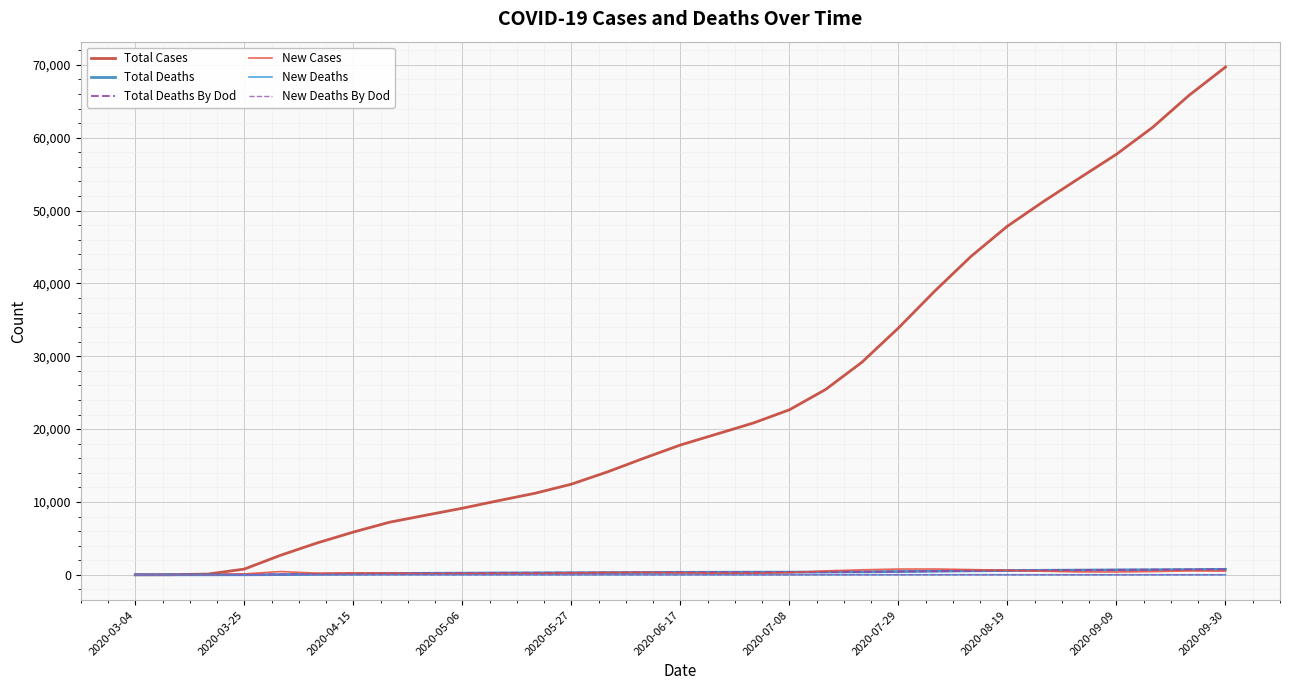

How many lines are shown in the chart?

6